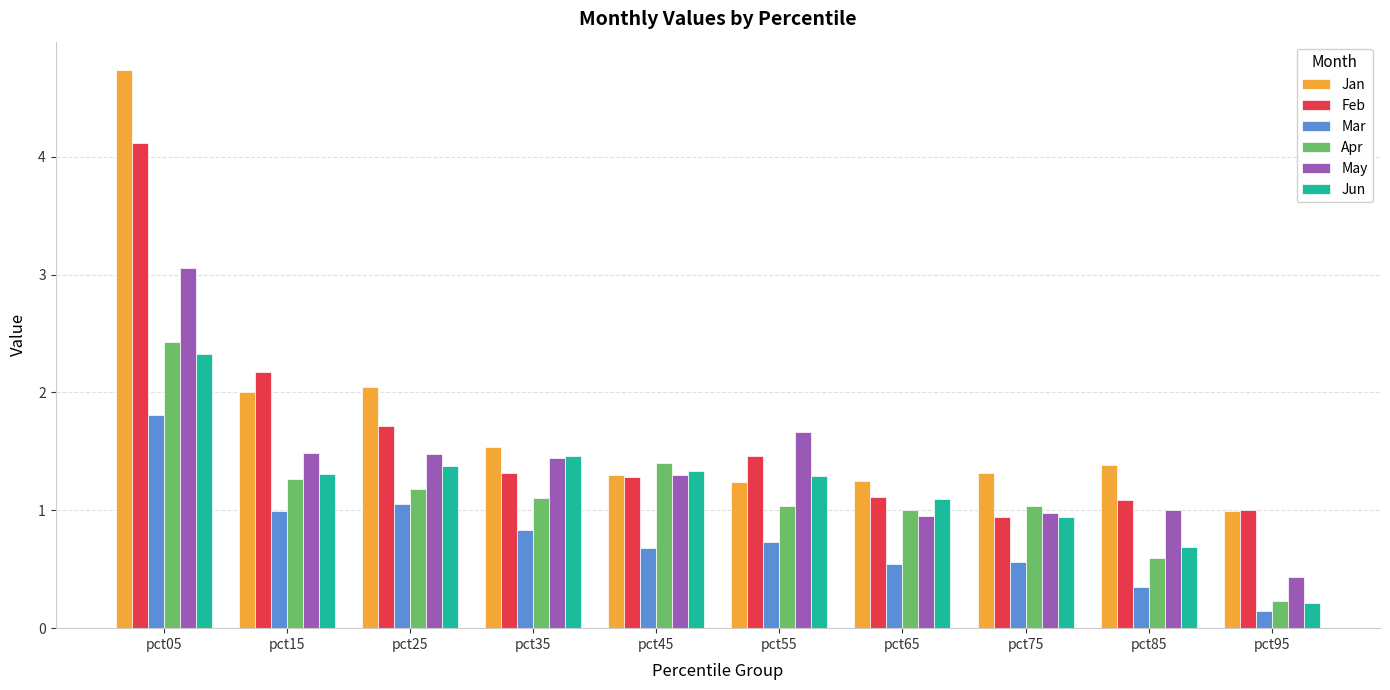

What are all the series names shown in the legend?

Jan, Feb, Mar, Apr, May, Jun